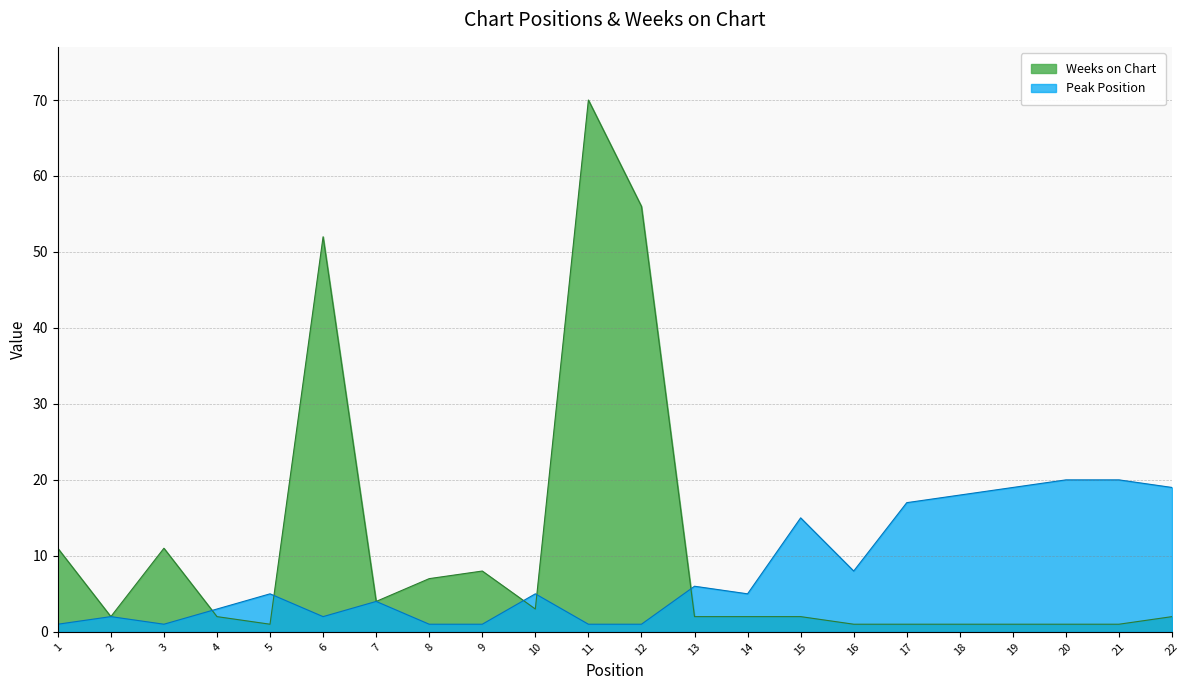

What is the difference between the maximum and second lowest values in the Weeks on Chart series?

69